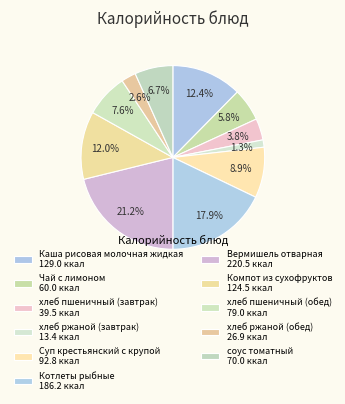

Which slice is the smallest?

хлеб ржаной (завтрак)